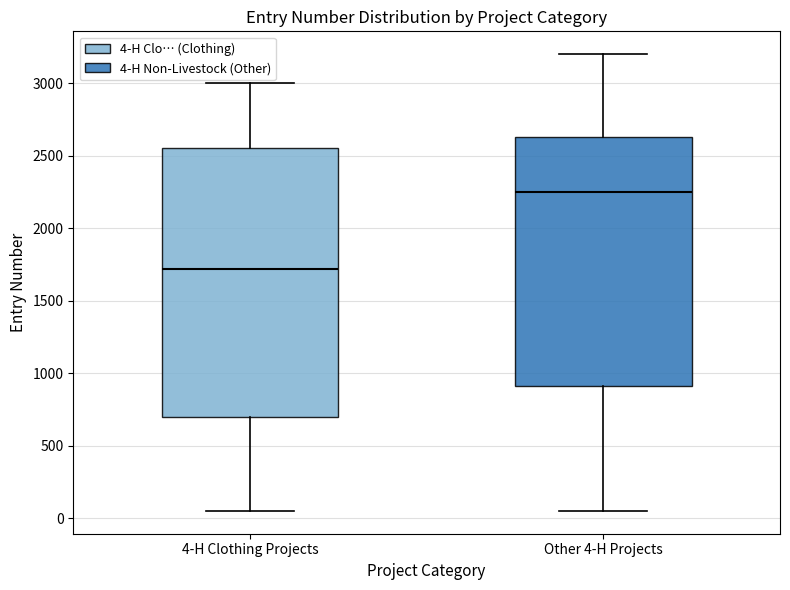

Which box's median line is the highest?

Other 4-H Projects